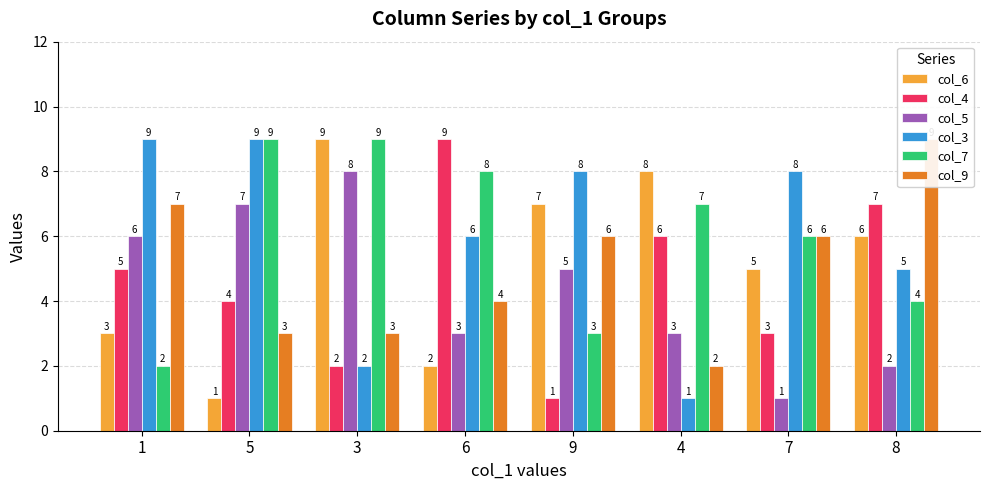

How many col_5 values are between 3 and 7?

5